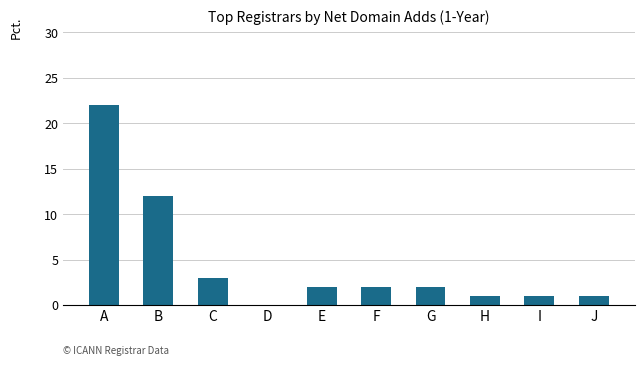

Where is the data nearest to the value 11?

B